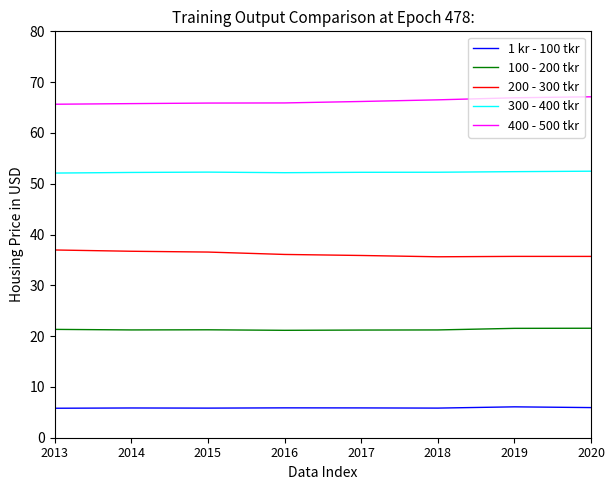

Does the chart have visible grid lines?

No